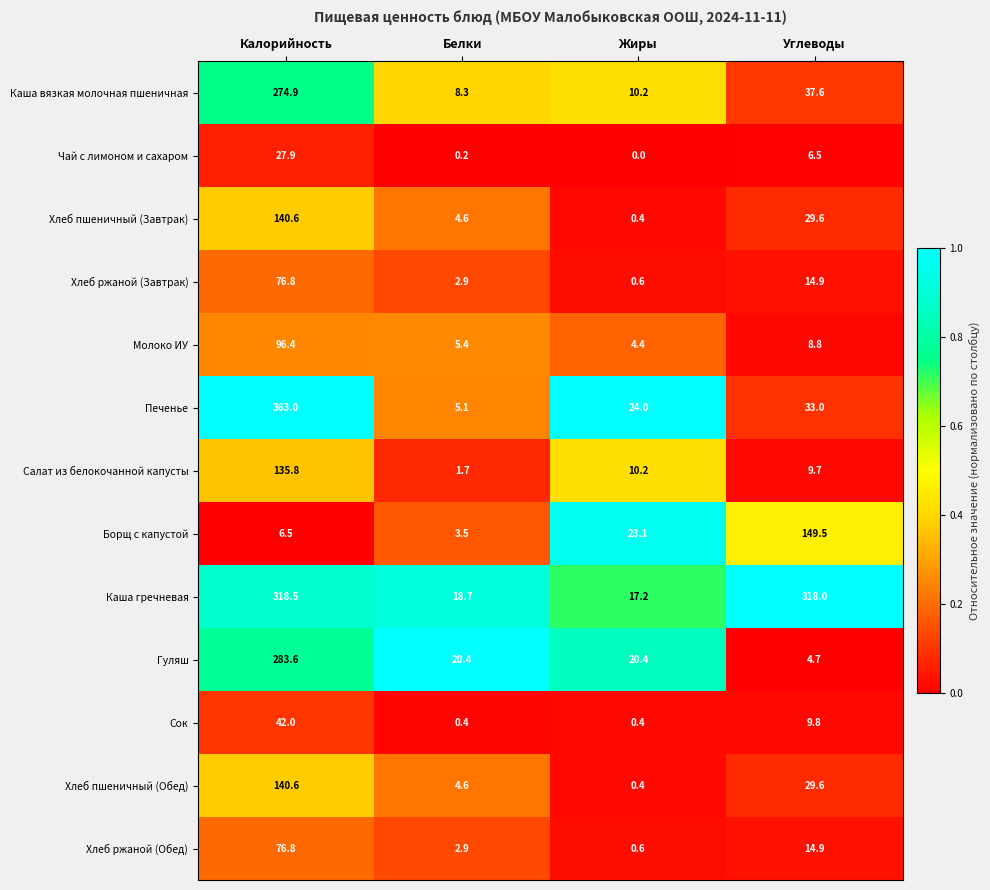

The Хлеб пшеничный (Обед) series shows 8.0 at Белки. True or false?

False